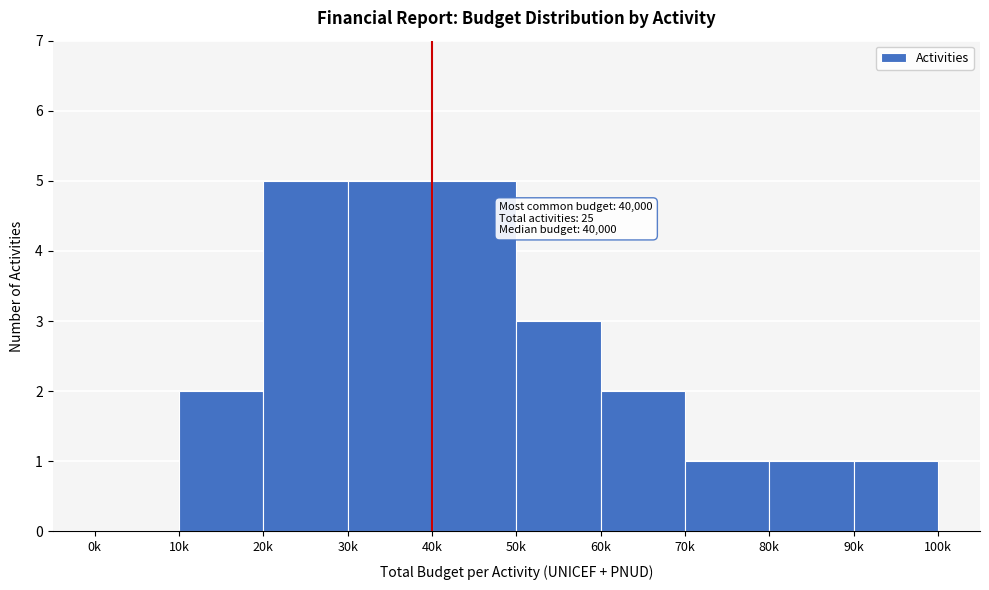

Reading left to right, extract all data points from this chart.

0k=0	10k=2	20k=5	30k=5	40k=5	50k=3	60k=2	70k=1	80k=1	90k=1